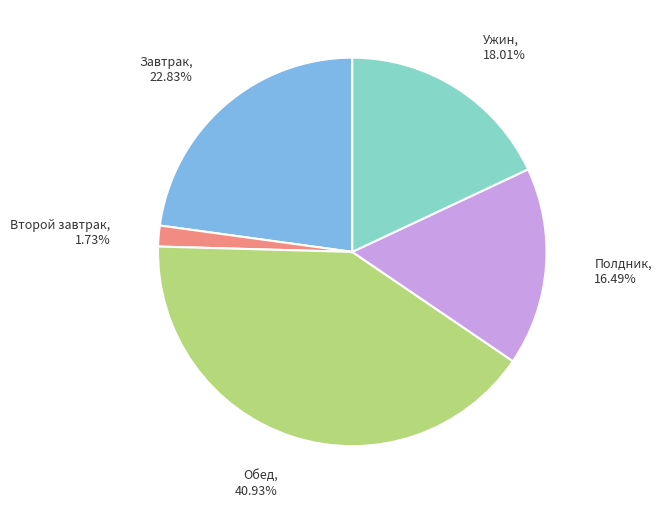

Does any single category account for the majority?

No